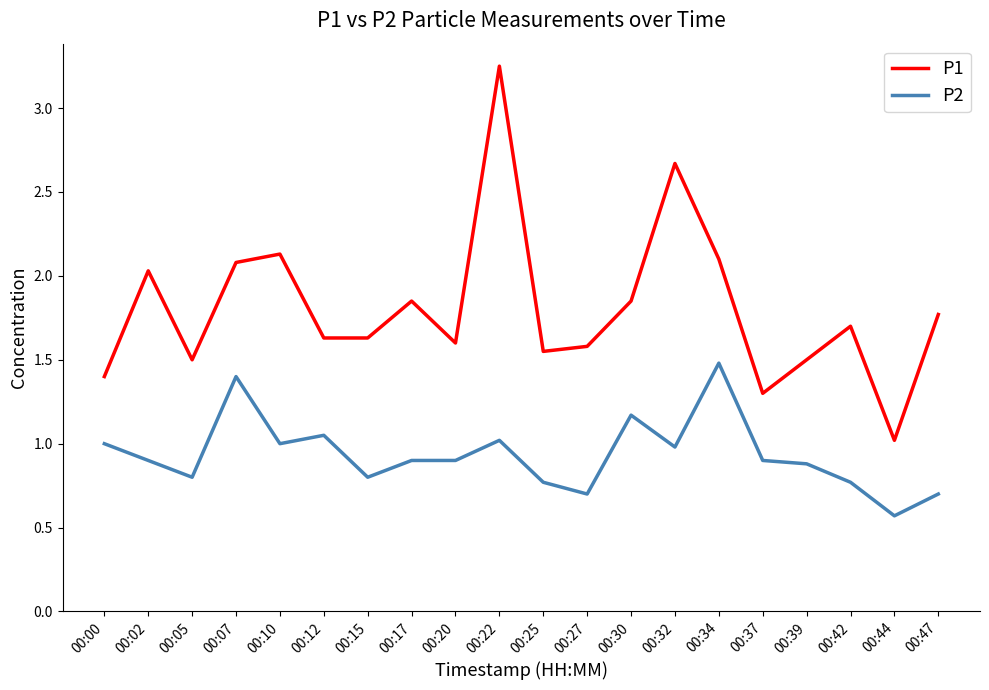

Which series has the widest spread of values?

P1